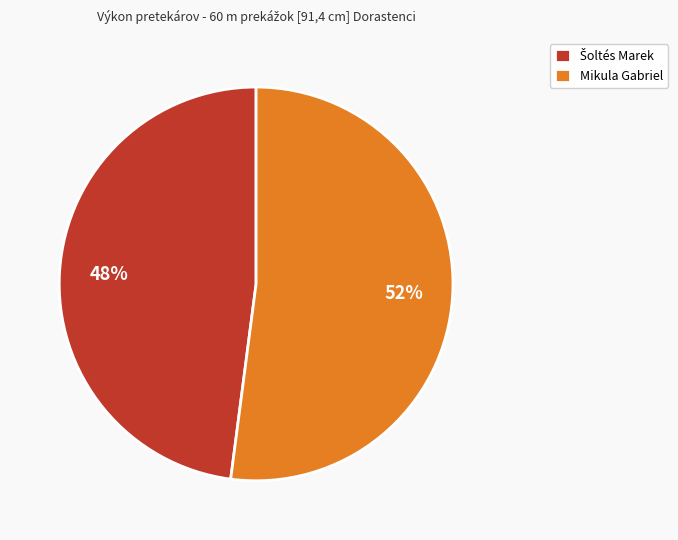

Is it true that Mikula Gabriel is 52% of the pie?

True